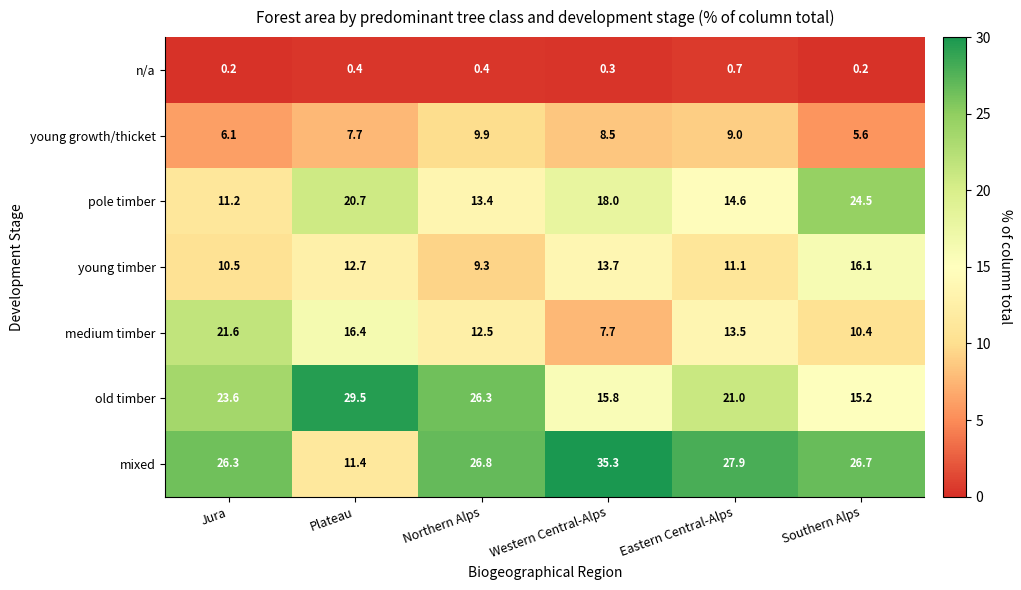

Is it true that medium timber equals 38.1 at Jura?

False